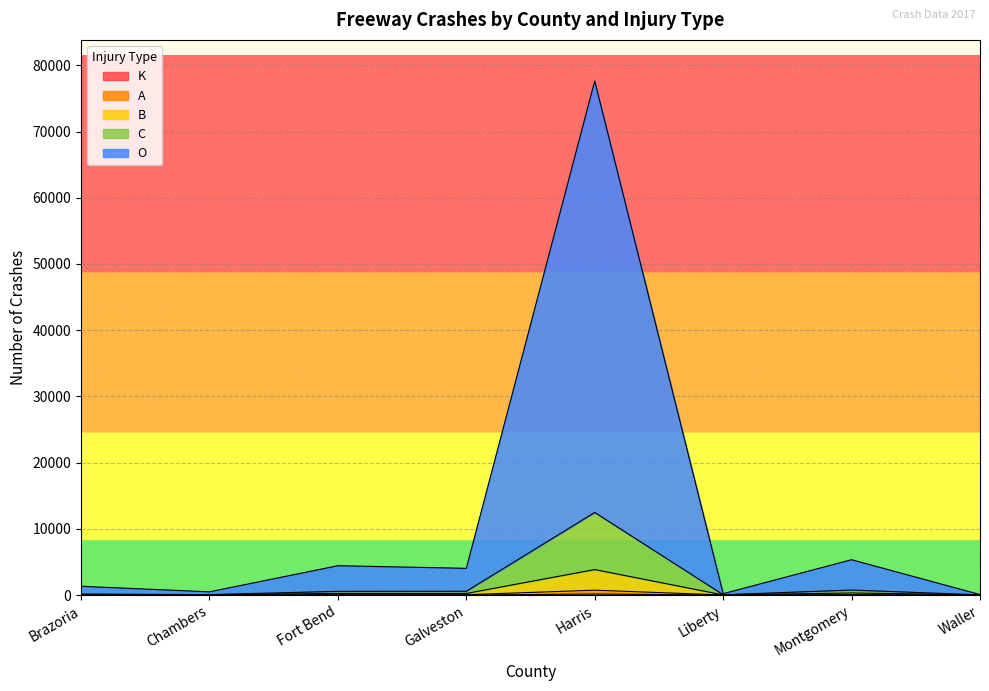

How many series are shown in this chart?

5